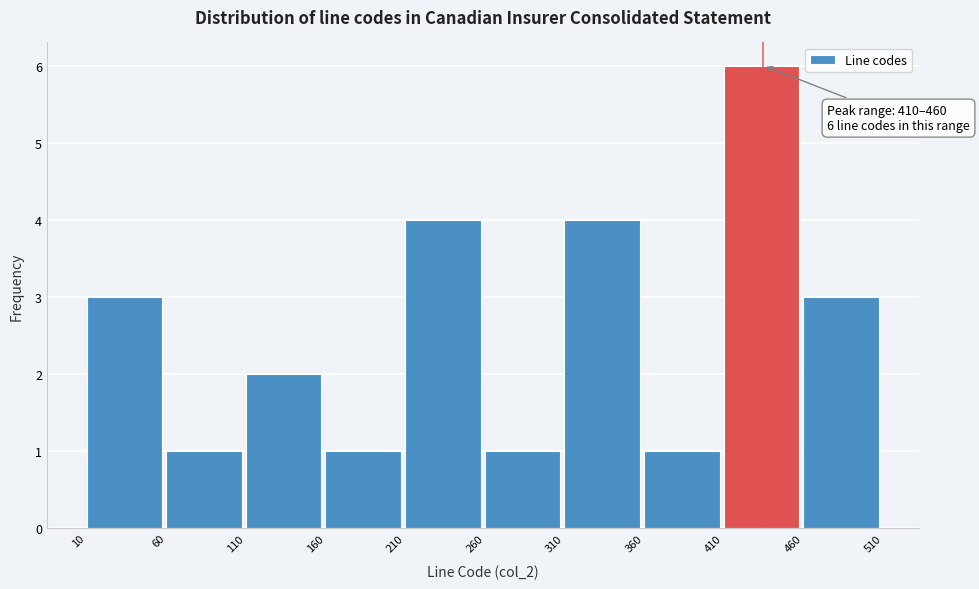

Over which range of the x-axis is the bar tallest?

410 to 460